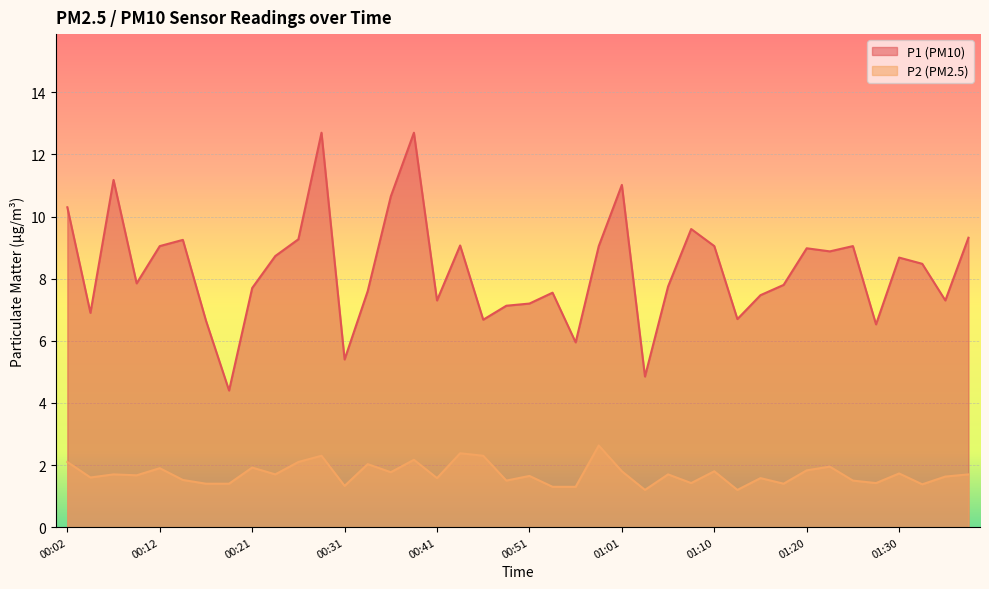

At which category is the sum across all series the highest?

00:29